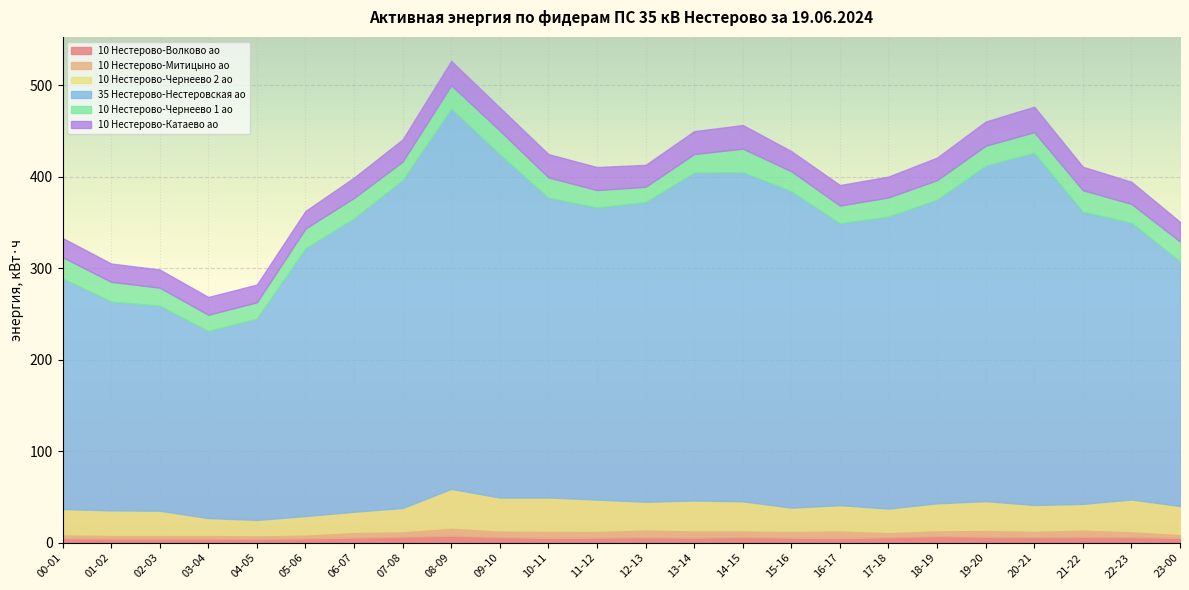

Which series has the largest total across all categories?

35 Нестерово-Нестеровская ао